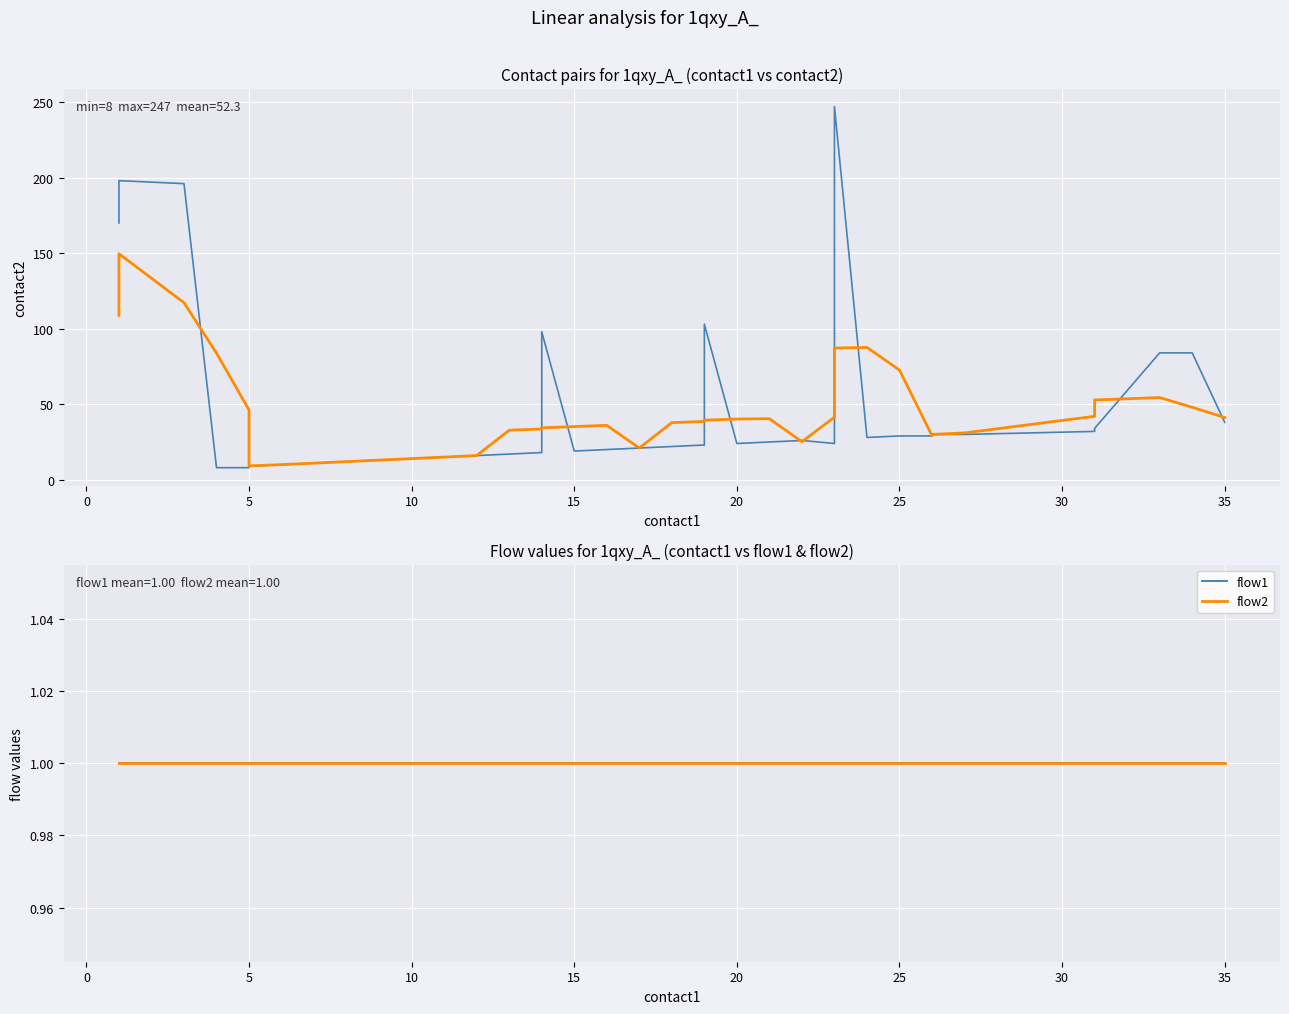

What is the value of the prediction point at the 1st from the left?

108.8